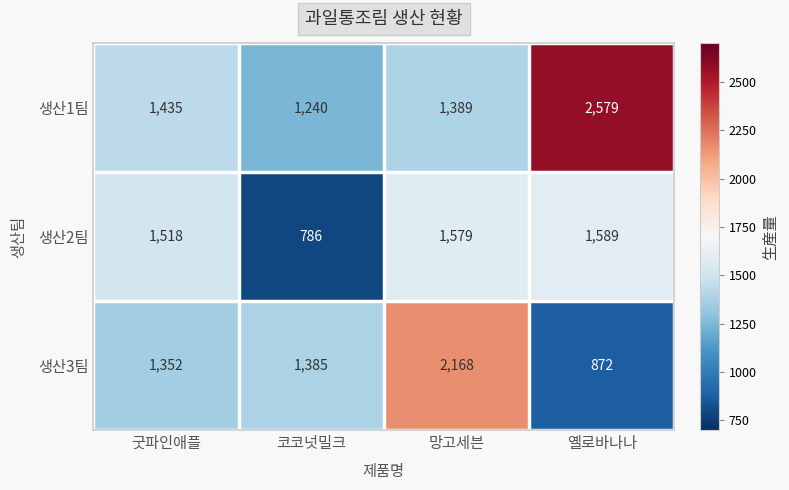

The 생산1팀 series shows 718 at 굿파인애플. True or false?

False